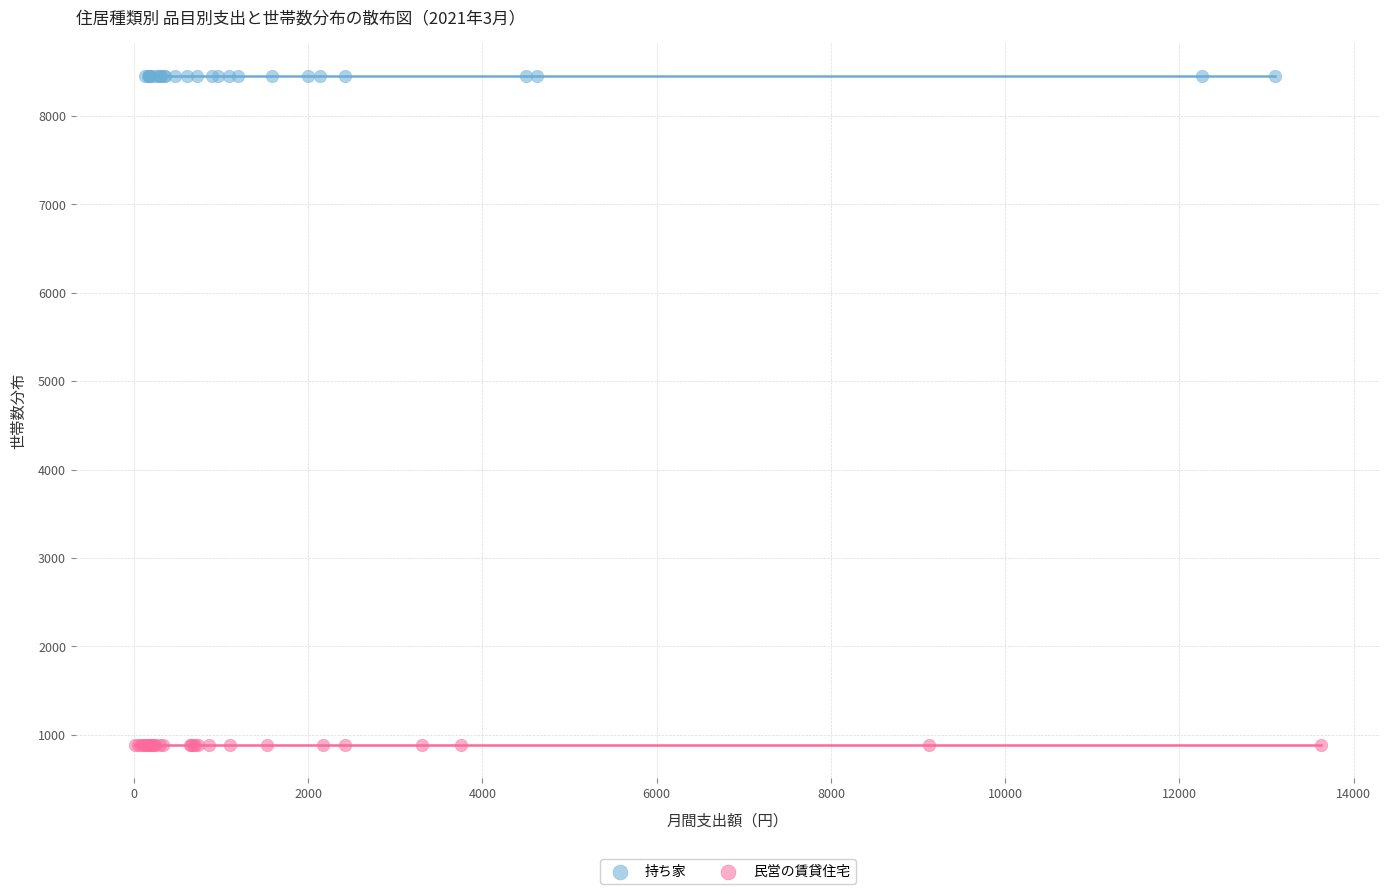

Which series contains the highest Y value?

持ち家